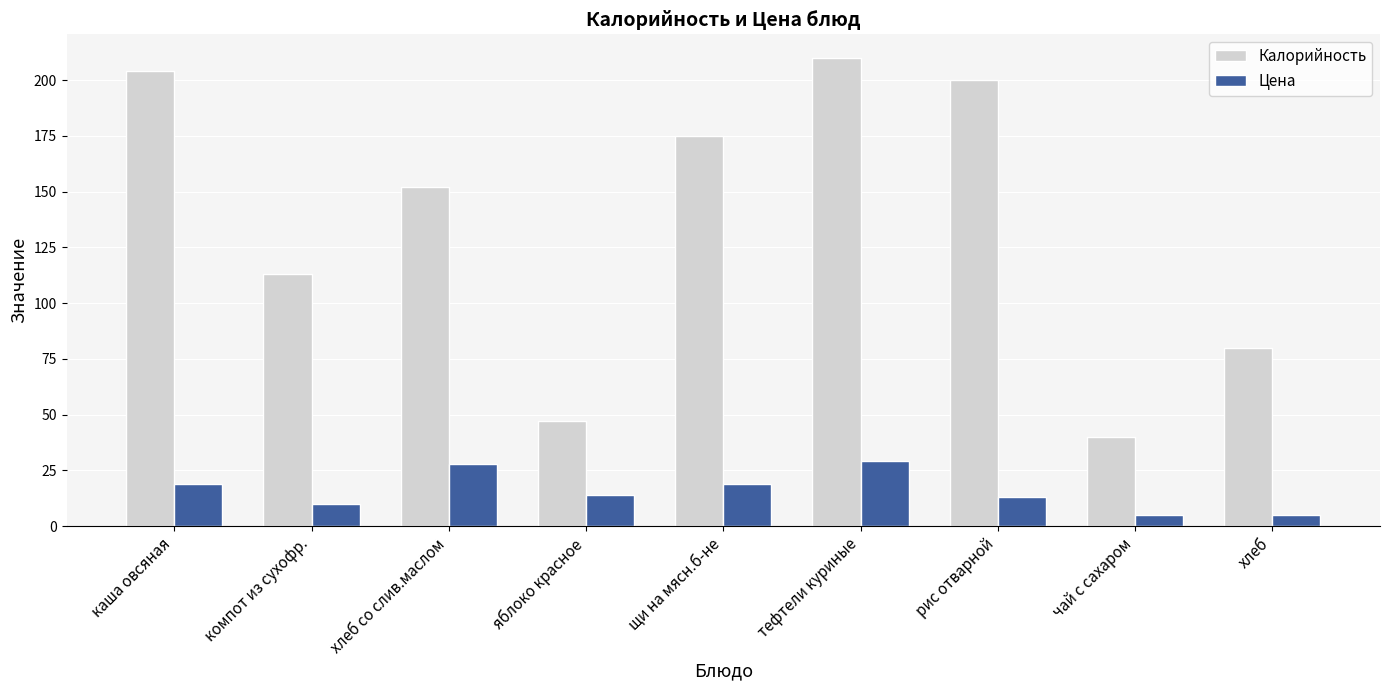

Count the number of categories in the chart.

9